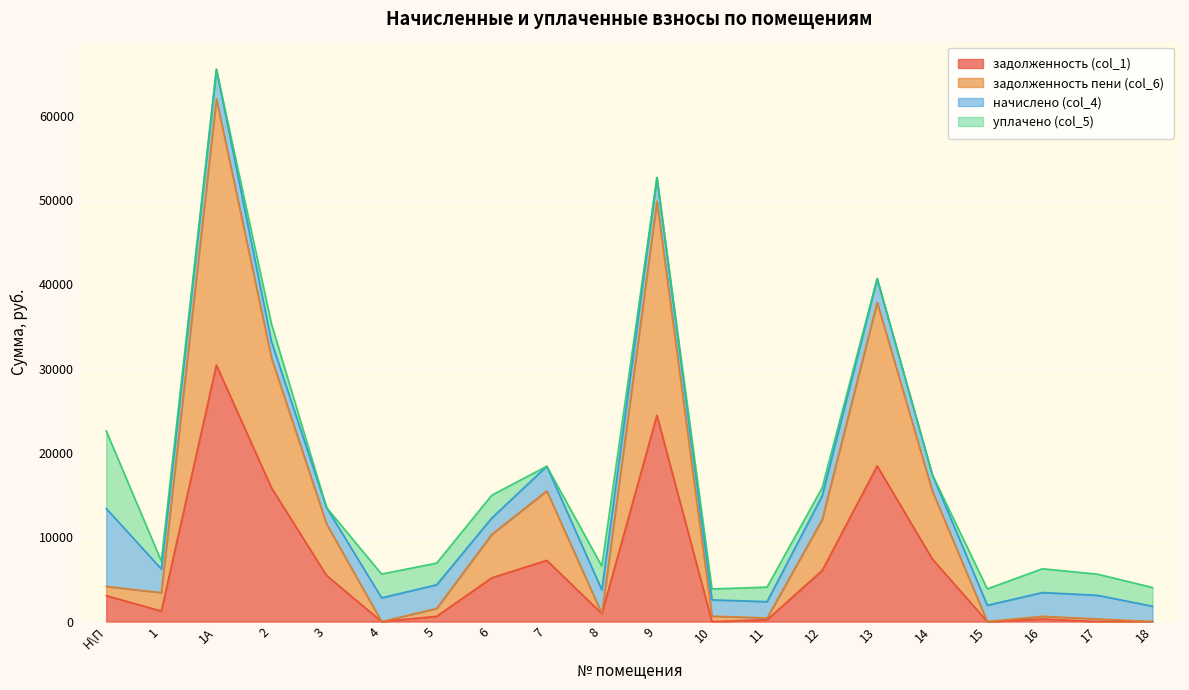

At which category is the sum across all series the highest?

1А